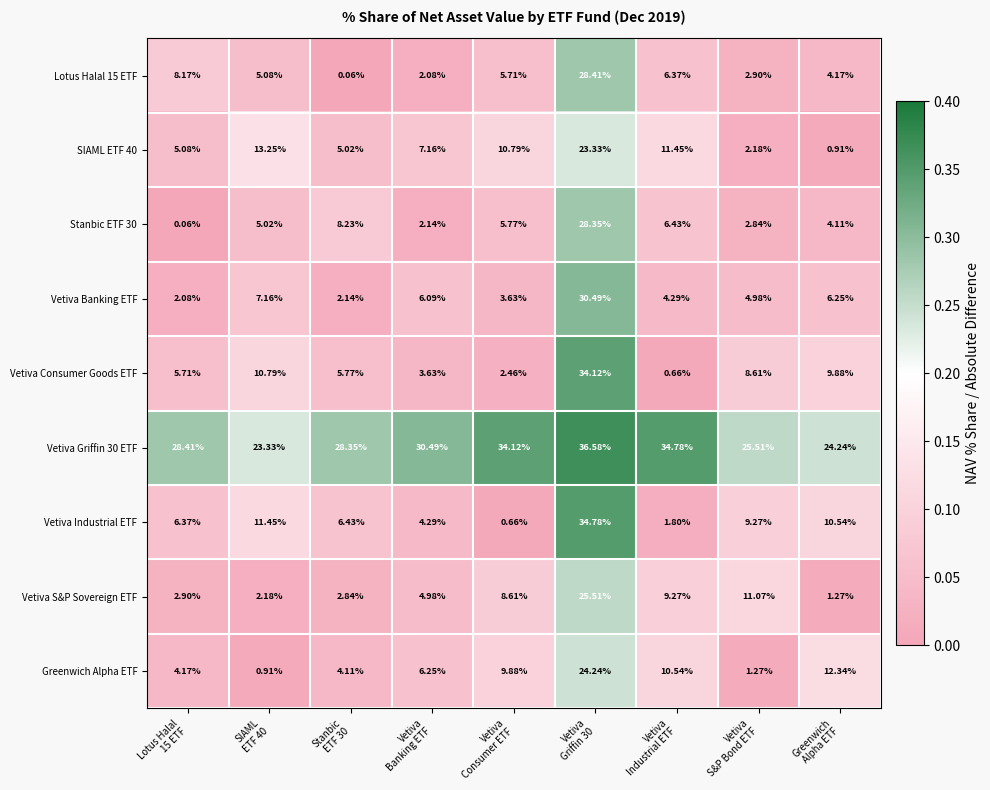

At which category is the sum across all series the highest?

Vetiva
Griffin 30